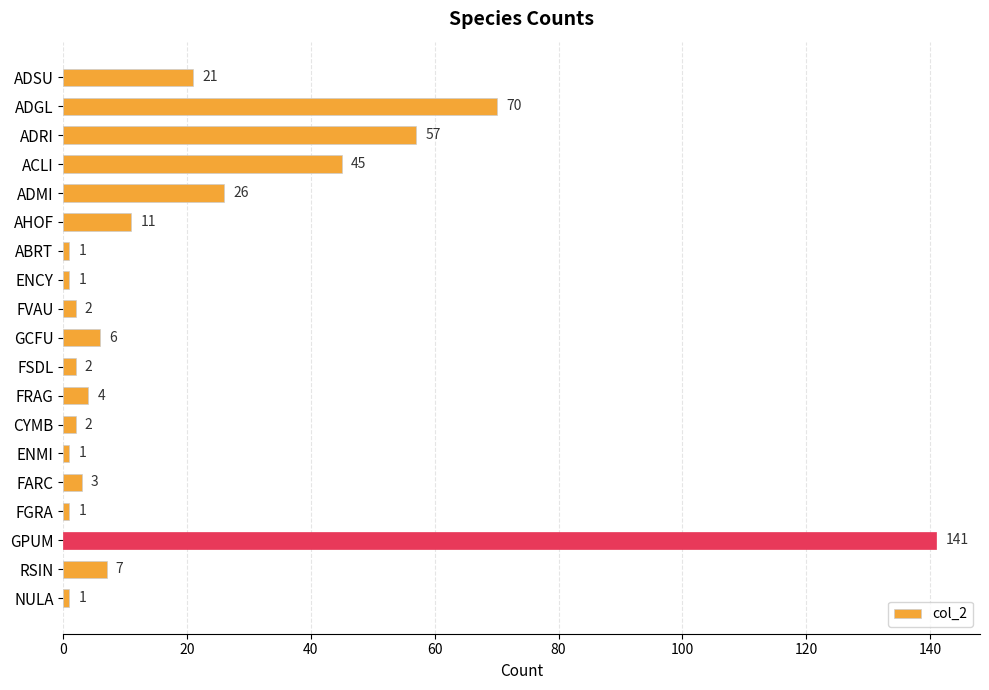

Are the bars horizontal?

Yes